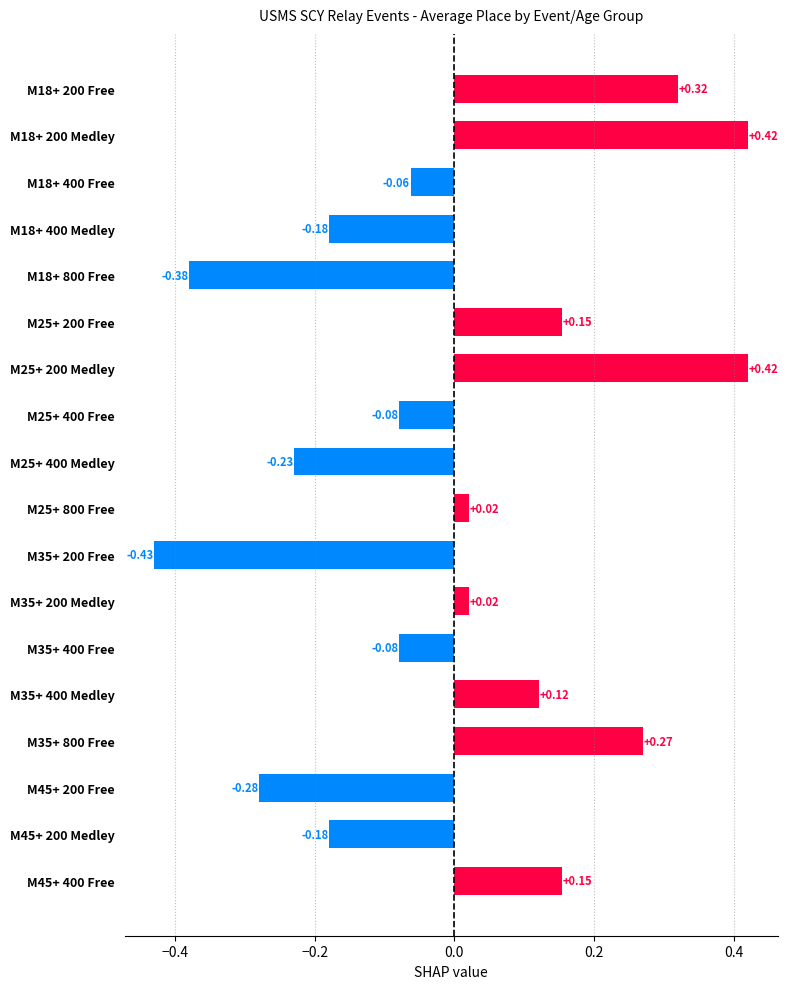

Which has a higher value, M18+ 400 Free or M25+ 400 Medley?

M18+ 400 Free